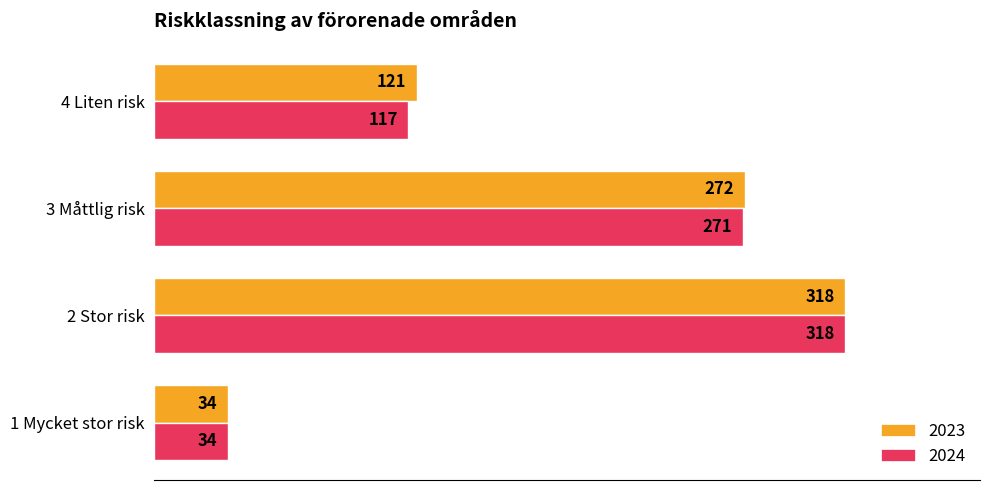

What is the sum of all 2024 values?

740